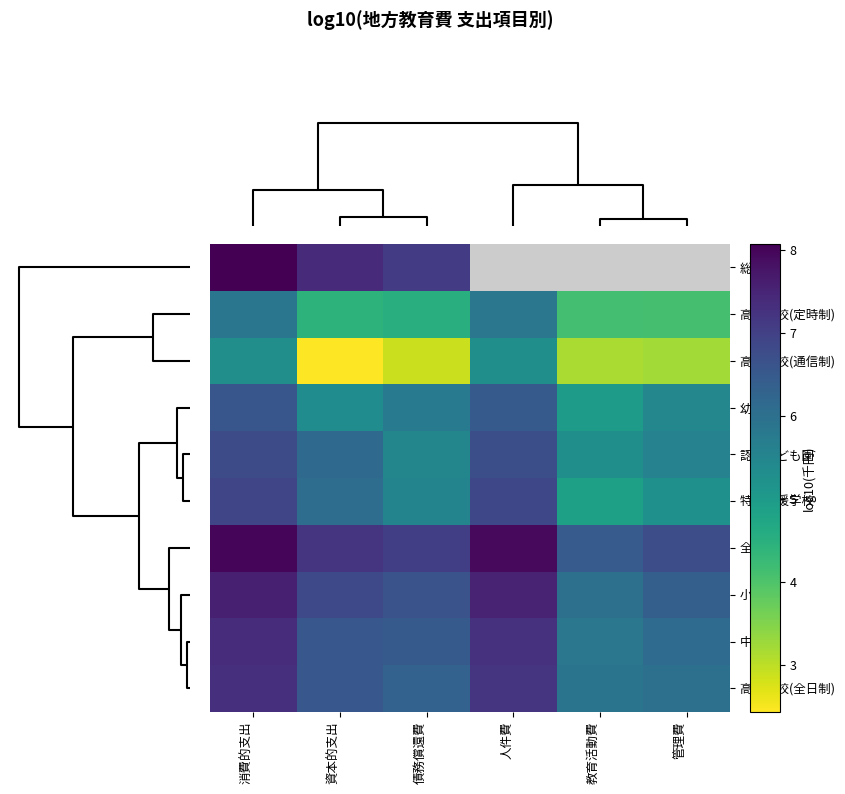

What is the sum of all 小学校 values?

40.9